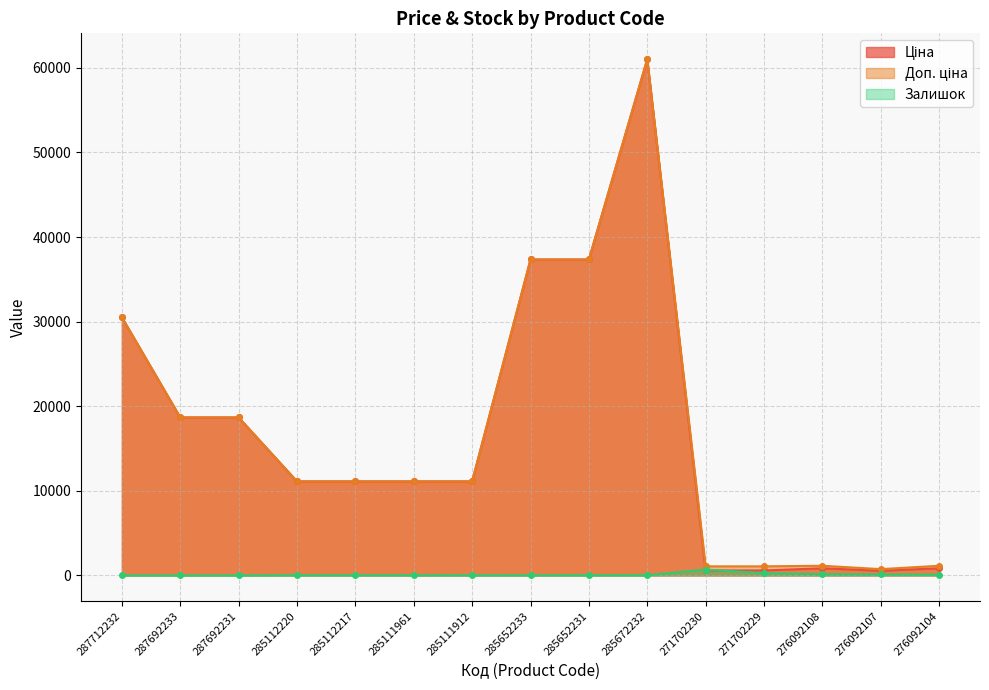

Which series ends up on top after the final intersection of Залишок and Ціна?

Ціна